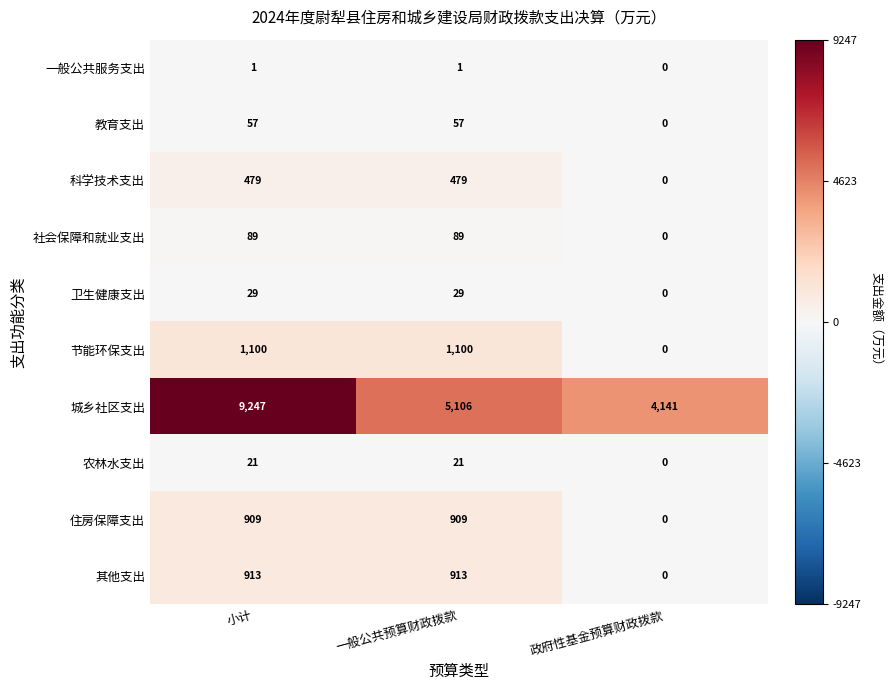

At how many categories does at least one series exceed 0?

3